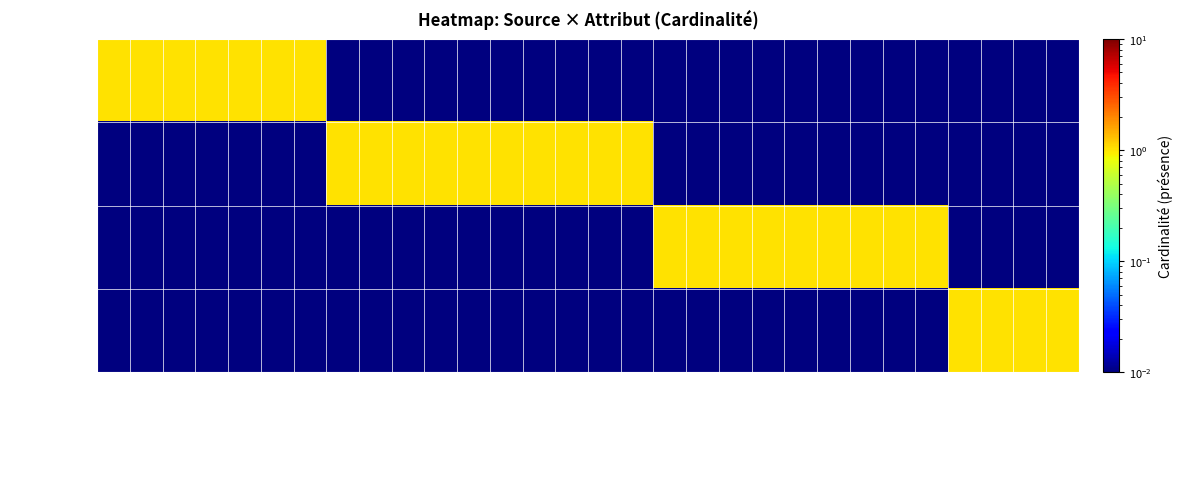

Reading left to right, extract all data points from this chart.

Contexte: IdEolienne=1.0	TypeDonnee=1.0	Date=1.0	PresCadavre=1.0	CoordCad=1.0	DistEolienne=1.0	HeureObs=1.0	LongSurface=0.0	SurfRecherche=0.0	FormeSurface=0.0	DureeRecherche=0.0	HeureDebut=0.0	TypeCad=0.0	Taille=0.0	TypeLeurre=0.0	CouleurLeurre=0.0	HauteurVeg=0.0	cdNom=0.0	ListcdNom=0.0	Sexe=0.0	IdCadavre=0.0	IdLeurre=0.0	DateDepot=0.0	DateDerPres=0.0	DatePreAbs=0.0	Efficacite=0.0	TypeSurface=0.0	SurfaceVeg=0.0	HauteurMoyVeg=0.0	PourForet=0.0
Méthode: IdEolienne=0.0	TypeDonnee=0.0	Date=0.0	PresCadavre=0.0	CoordCad=0.0	DistEolienne=0.0	HeureObs=0.0	LongSurface=1.0	SurfRecherche=1.0	FormeSurface=1.0	DureeRecherche=1.0	HeureDebut=1.0	TypeCad=1.0	Taille=1.0	TypeLeurre=1.0	CouleurLeurre=1.0	HauteurVeg=1.0	cdNom=0.0	ListcdNom=0.0	Sexe=0.0	IdCadavre=0.0	IdLeurre=0.0	DateDepot=0.0	DateDerPres=0.0	DatePreAbs=0.0	Efficacite=0.0	TypeSurface=0.0	SurfaceVeg=0.0	HauteurMoyVeg=0.0	PourForet=0.0
Donnée: IdEolienne=0.0	TypeDonnee=0.0	Date=0.0	PresCadavre=0.0	CoordCad=0.0	DistEolienne=0.0	HeureObs=0.0	LongSurface=0.0	SurfRecherche=0.0	FormeSurface=0.0	DureeRecherche=0.0	HeureDebut=0.0	TypeCad=0.0	Taille=0.0	TypeLeurre=0.0	CouleurLeurre=0.0	HauteurVeg=0.0	cdNom=1.0	ListcdNom=1.0	Sexe=1.0	IdCadavre=1.0	IdLeurre=1.0	DateDepot=1.0	DateDerPres=1.0	DatePreAbs=1.0	Efficacite=1.0	TypeSurface=0.0	SurfaceVeg=0.0	HauteurMoyVeg=0.0	PourForet=0.0
Habitat: IdEolienne=0.0	TypeDonnee=0.0	Date=0.0	PresCadavre=0.0	CoordCad=0.0	DistEolienne=0.0	HeureObs=0.0	LongSurface=0.0	SurfRecherche=0.0	FormeSurface=0.0	DureeRecherche=0.0	HeureDebut=0.0	TypeCad=0.0	Taille=0.0	TypeLeurre=0.0	CouleurLeurre=0.0	HauteurVeg=0.0	cdNom=0.0	ListcdNom=0.0	Sexe=0.0	IdCadavre=0.0	IdLeurre=0.0	DateDepot=0.0	DateDerPres=0.0	DatePreAbs=0.0	Efficacite=0.0	TypeSurface=1.0	SurfaceVeg=1.0	HauteurMoyVeg=1.0	PourForet=1.0